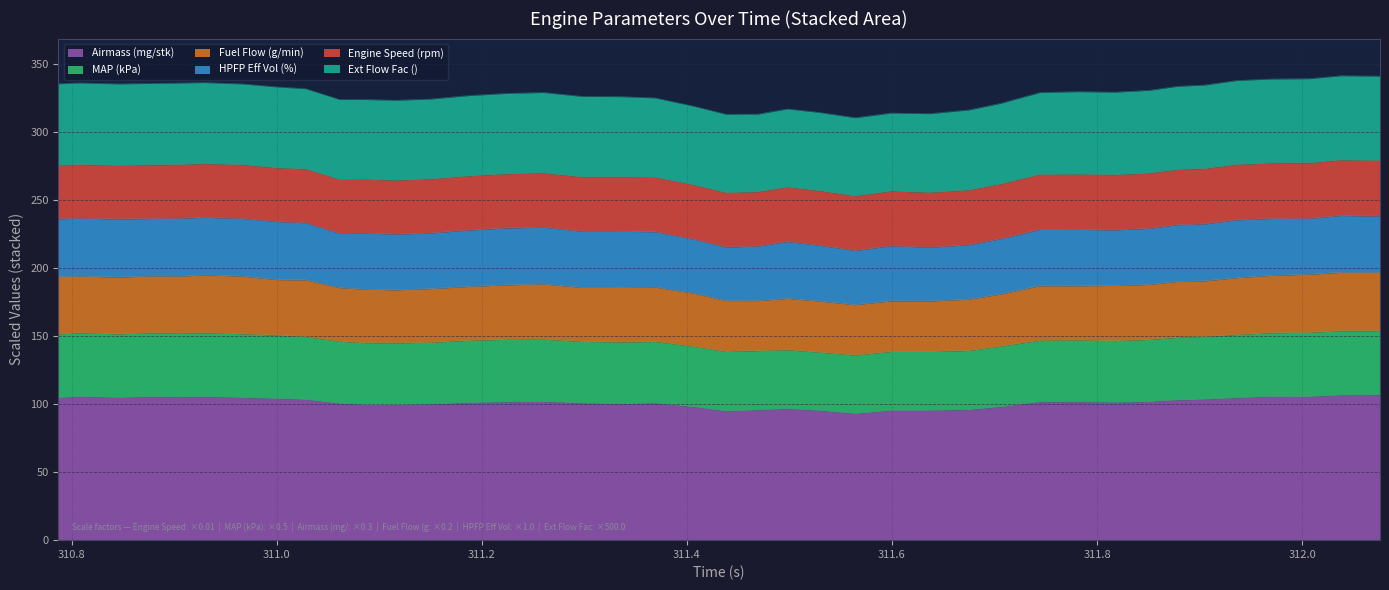

True or false: Airmass (mg/stk) and MAP (kPa) cross at least once.

False